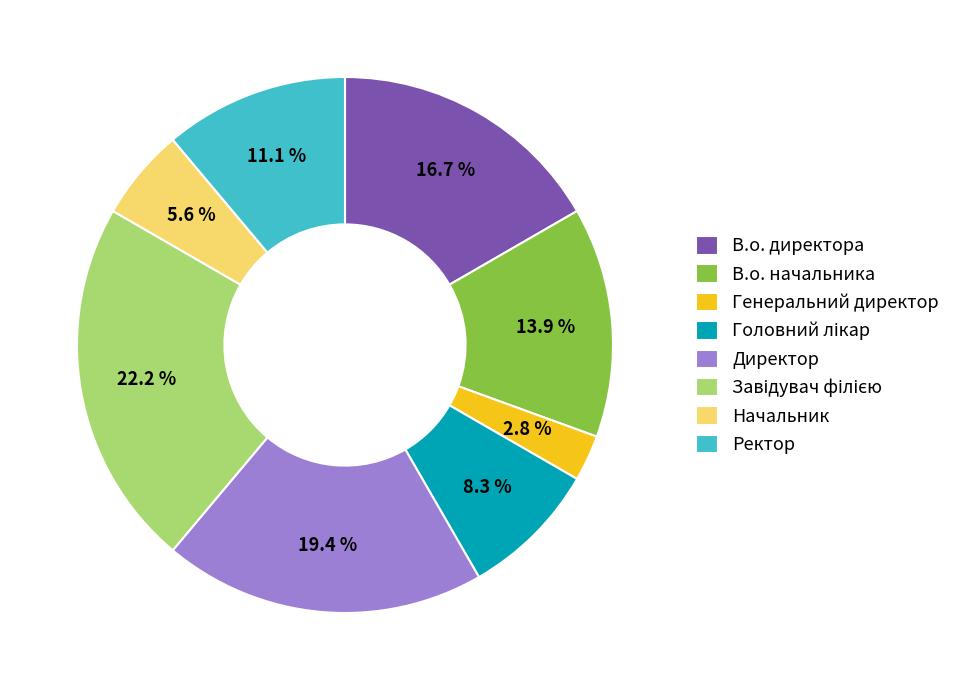

What is the smallest slice in the pie chart?

Генеральний директор